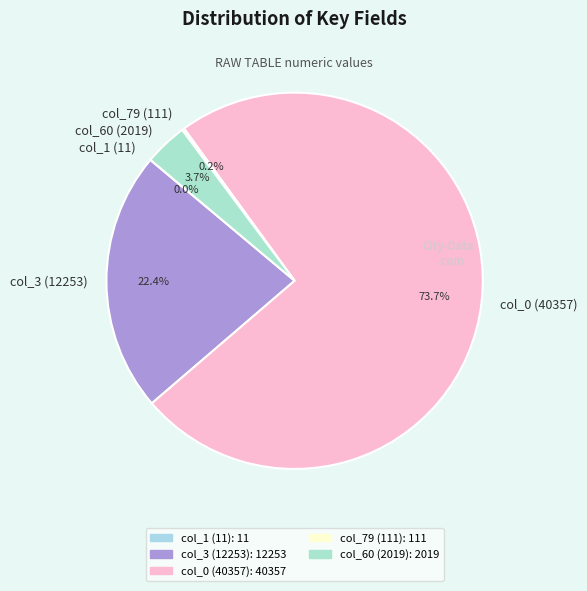

Between col_3 (12253) and col_60 (2019), which is larger?

col_3 (12253)